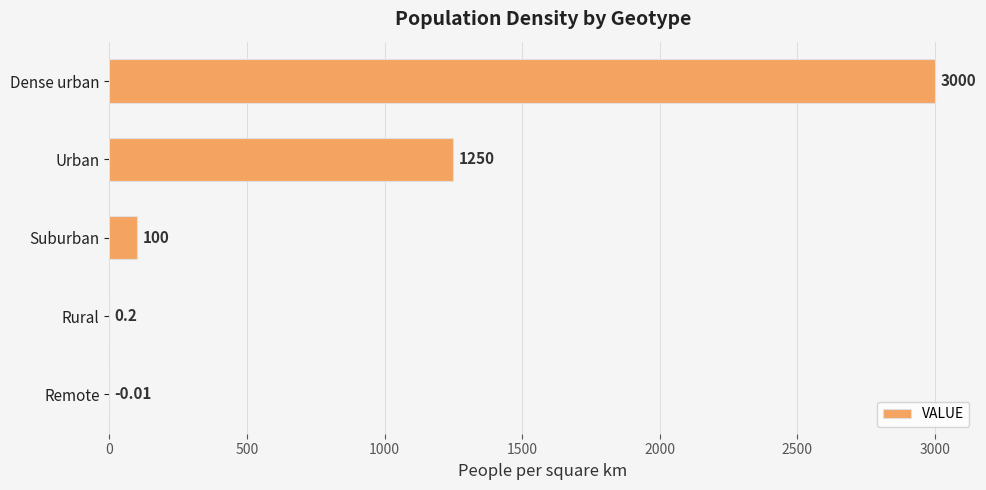

Where is the data nearest to the value 1499?

Urban